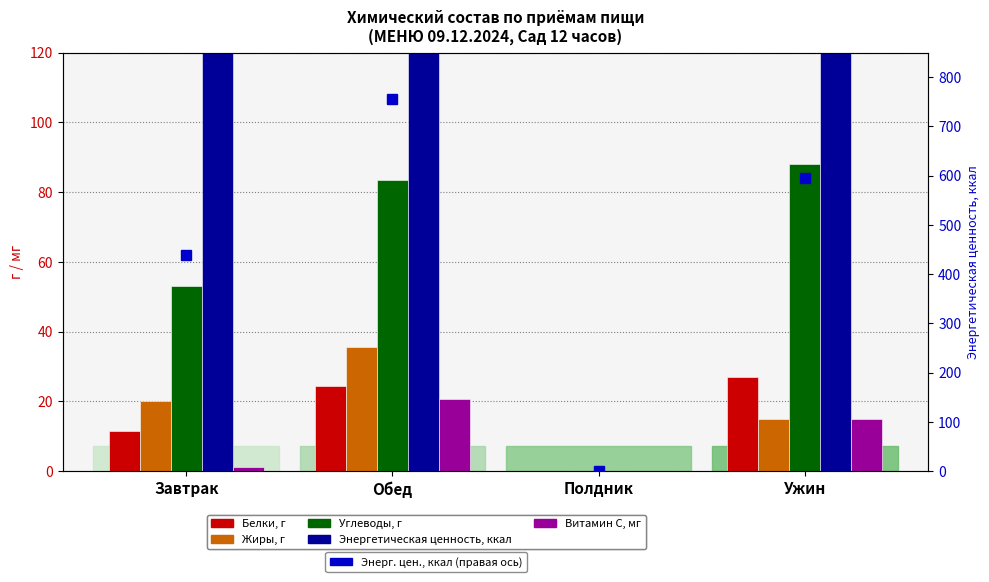

What are all the series names shown in the legend?

Белки, г, Жиры, г, Углеводы, г, Энергетическая ценность, ккал, Витамин С, мг, Энерг. цен., ккал